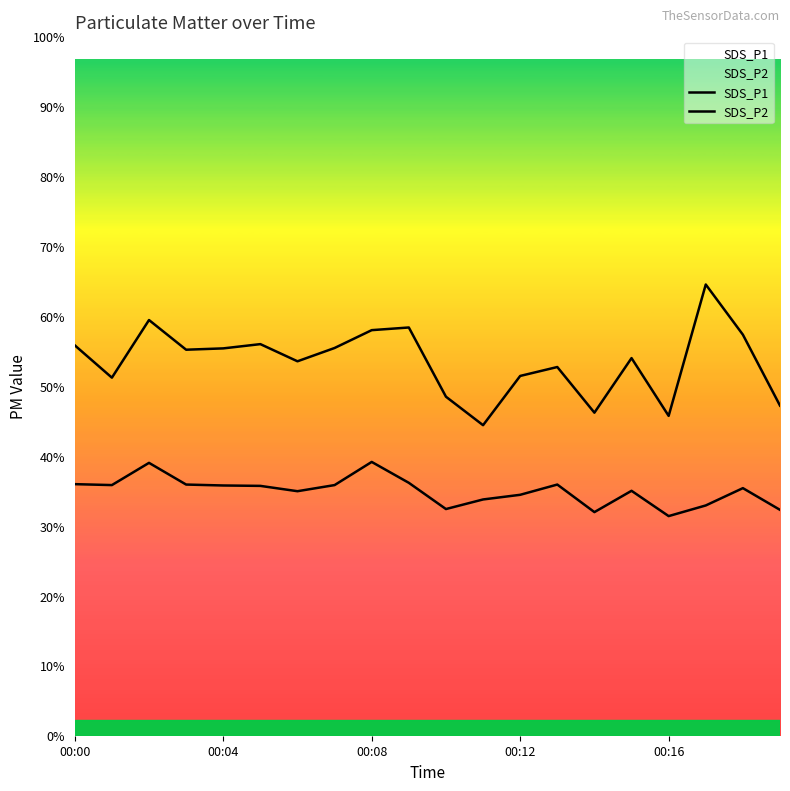

Is the value of SDS_P1 at 10 greater than the value of SDS_P2 at 13?

Yes